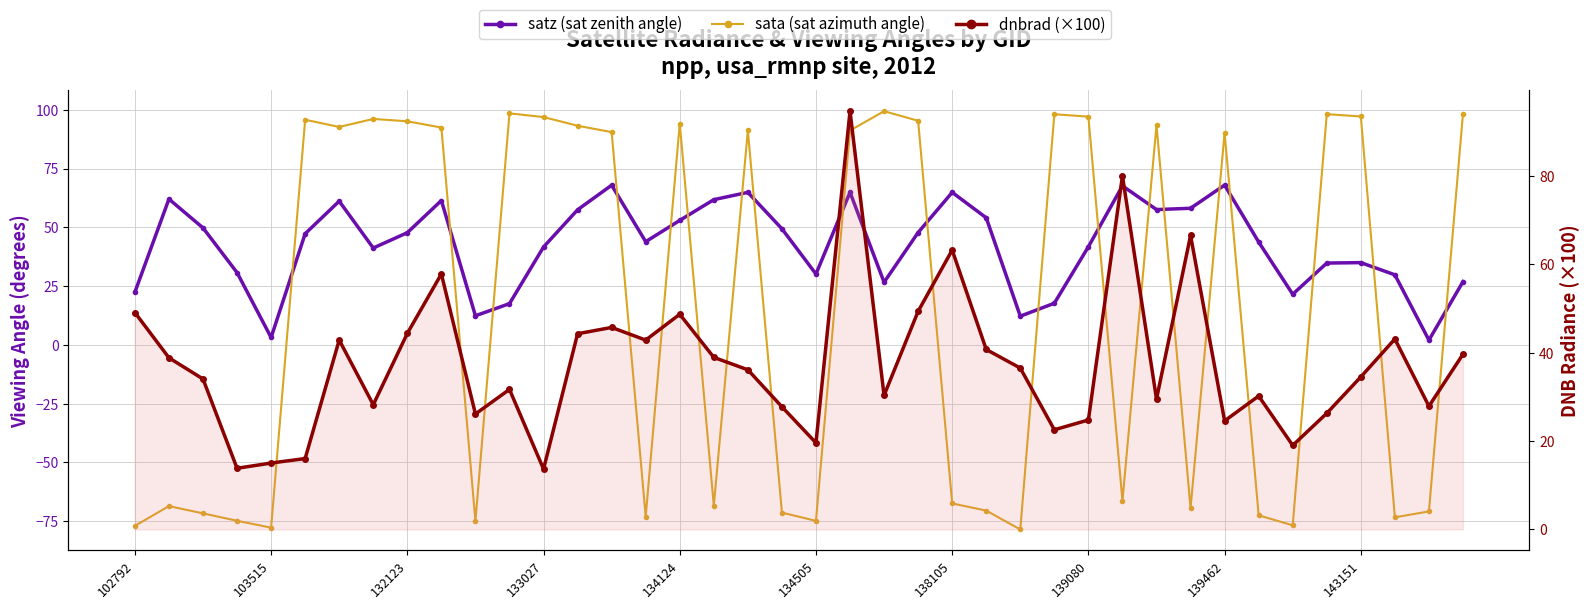

What is the maximum value for sata?

99.4